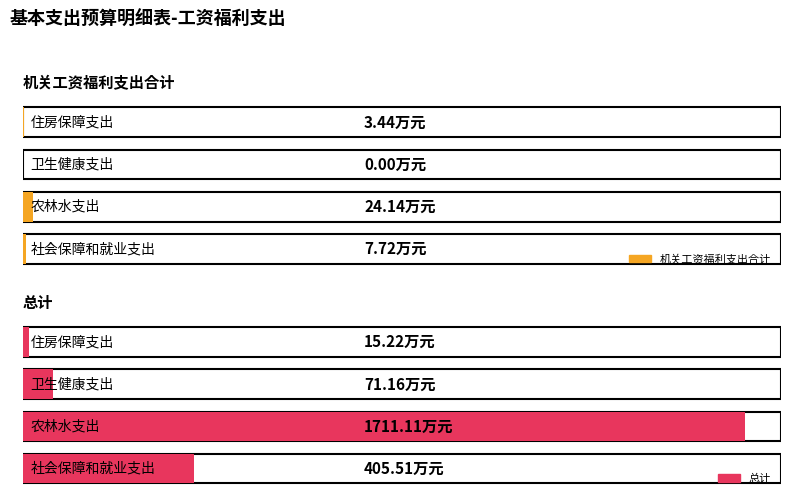

List the labels in order of 机关工资福利支出合计 value, largest first.

农林水支出, 社会保障和就业支出, 住房保障支出, 卫生健康支出